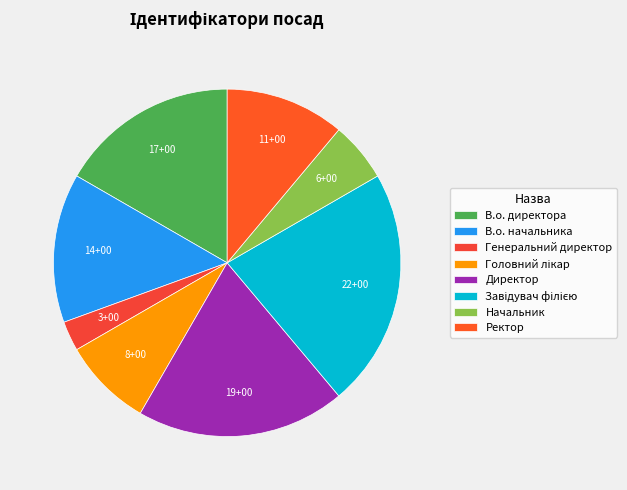

How many segments does this pie chart have?

8